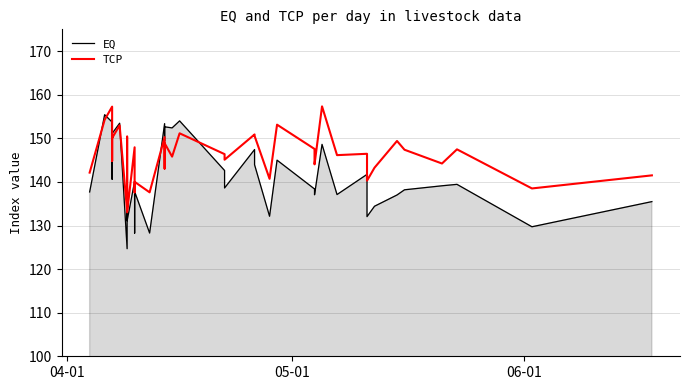

In TCP, how many points are lower than both neighbors (excluding endpoints)?

15